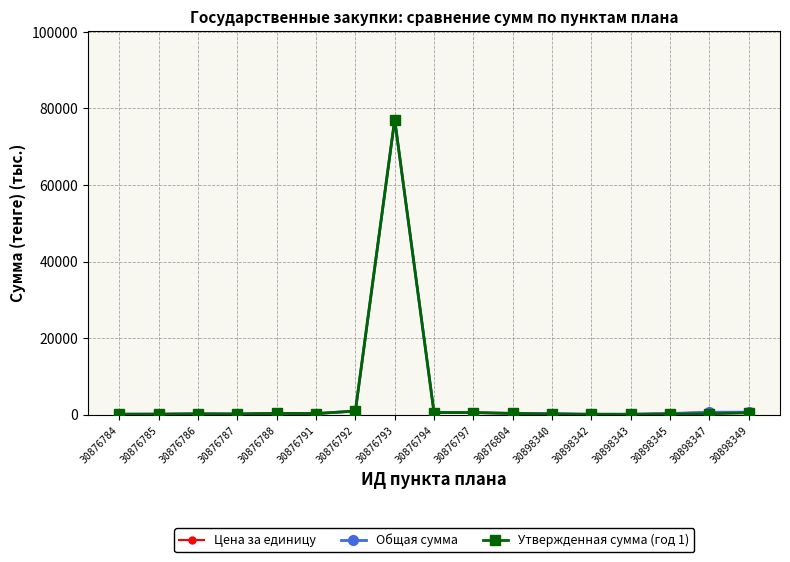

Which category has the lowest value in the Утвержденная сумма (год 1) series?

30898343